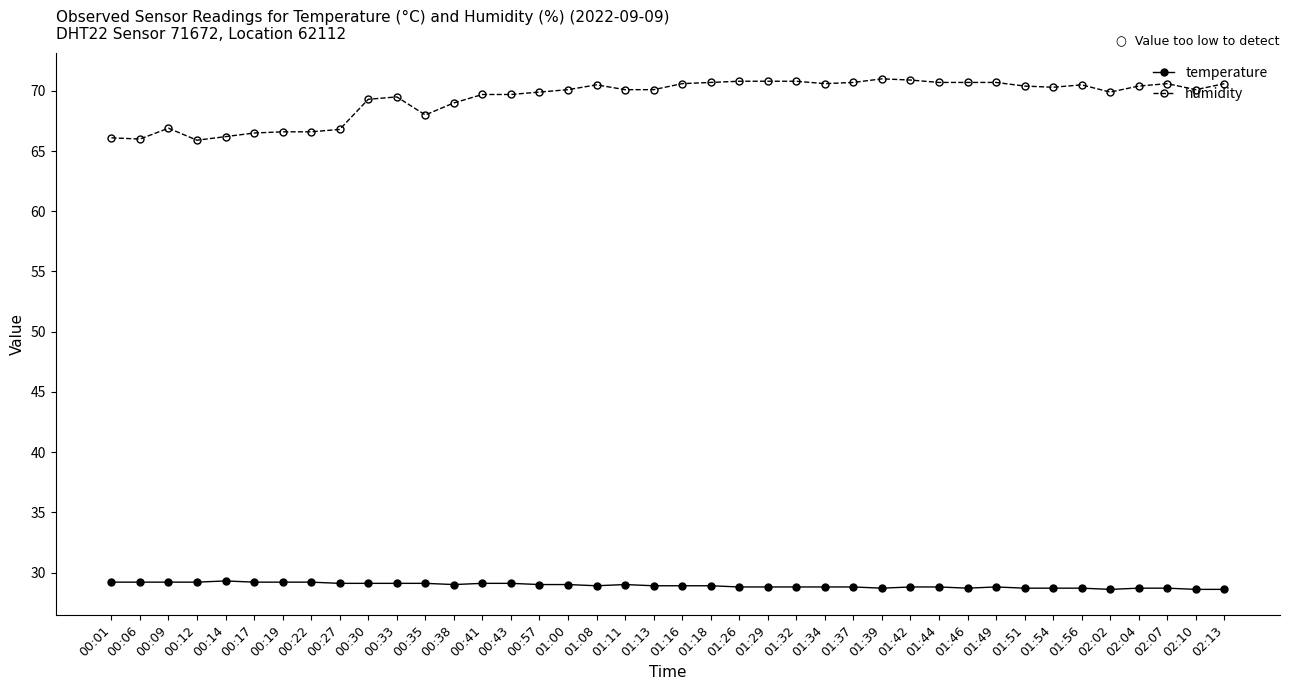

What is the sum of the temperature values at 02:13 and 00:06?

57.8